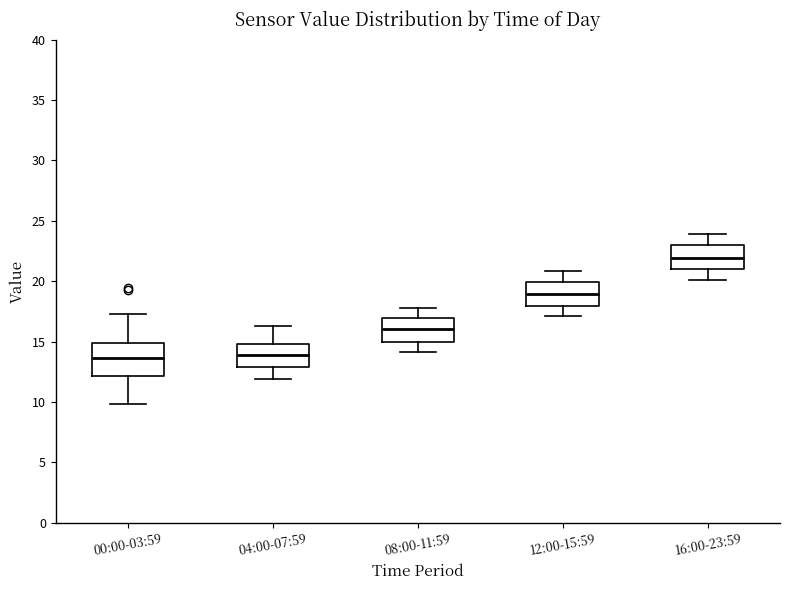

Which box is the tallest, from its lower edge to its upper edge?

00:00-03:59